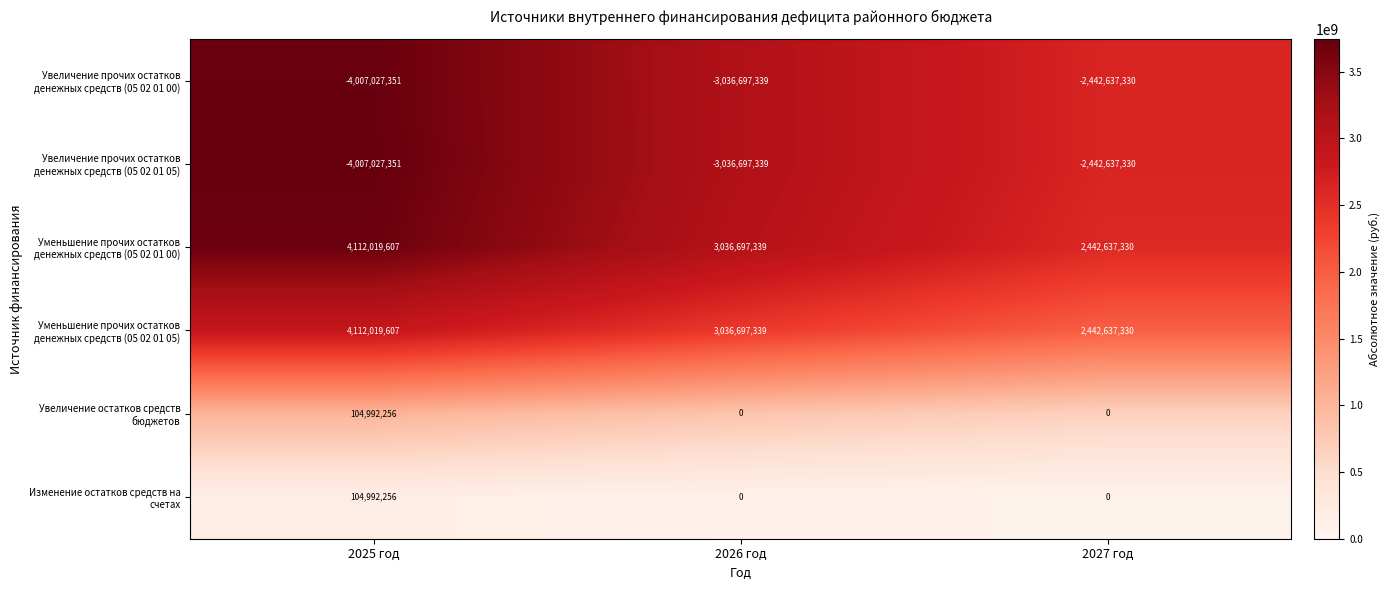

What is the difference between the highest and lowest values at 2026 год?

6073394678